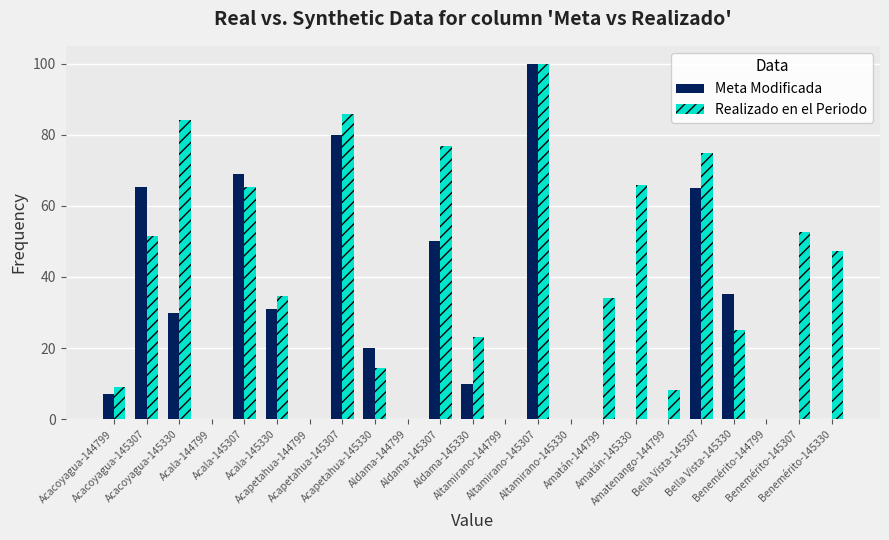

How many values in the Meta Modificada series exceed 7?

12